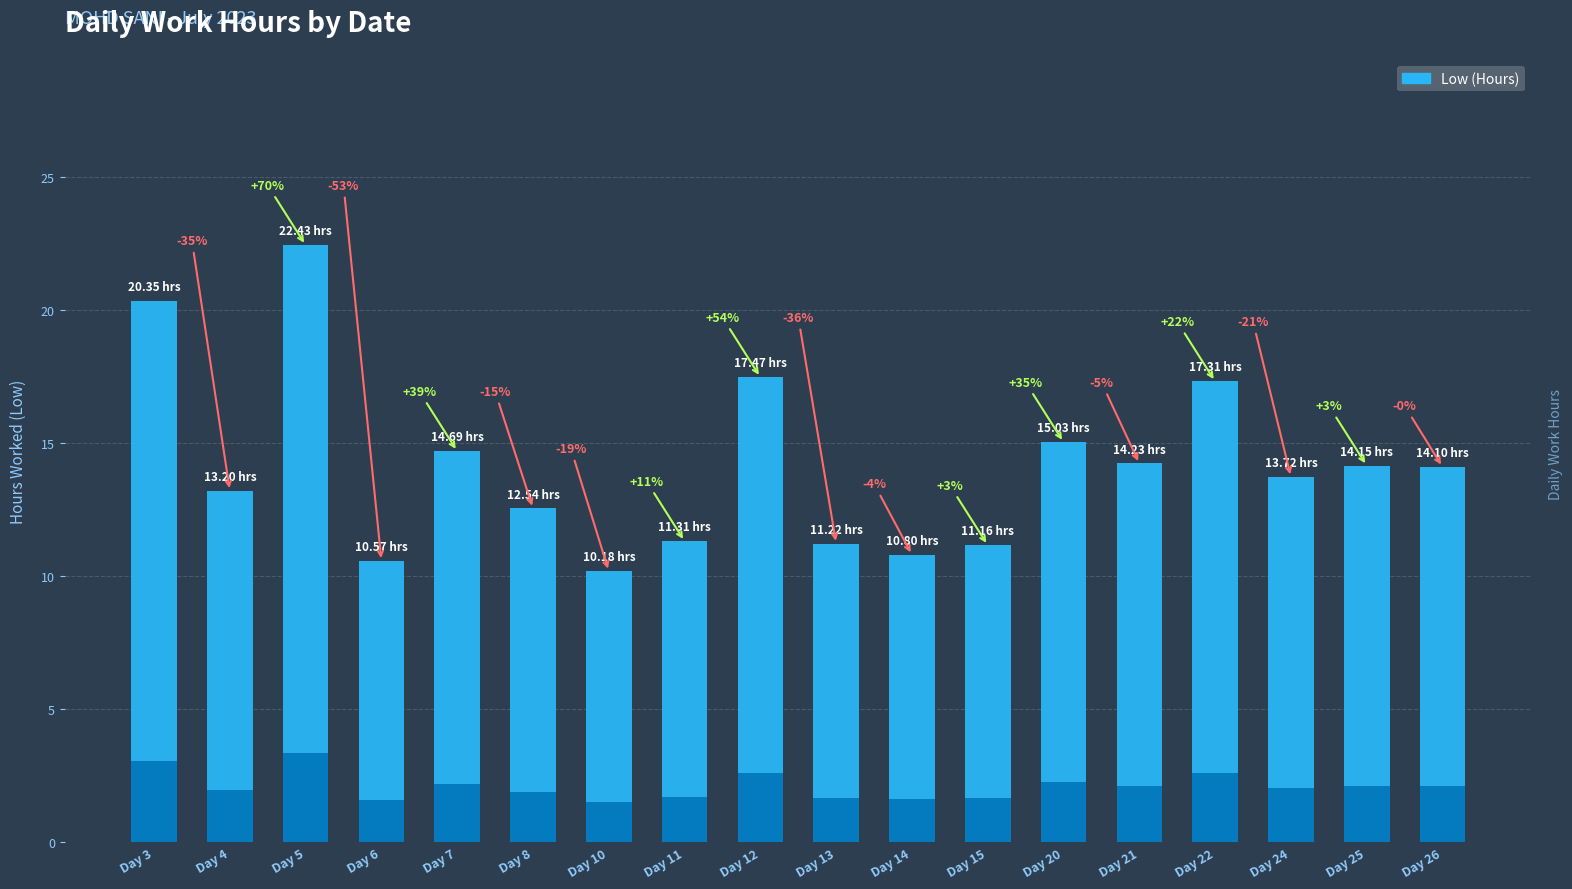

What is the average value?

14.1